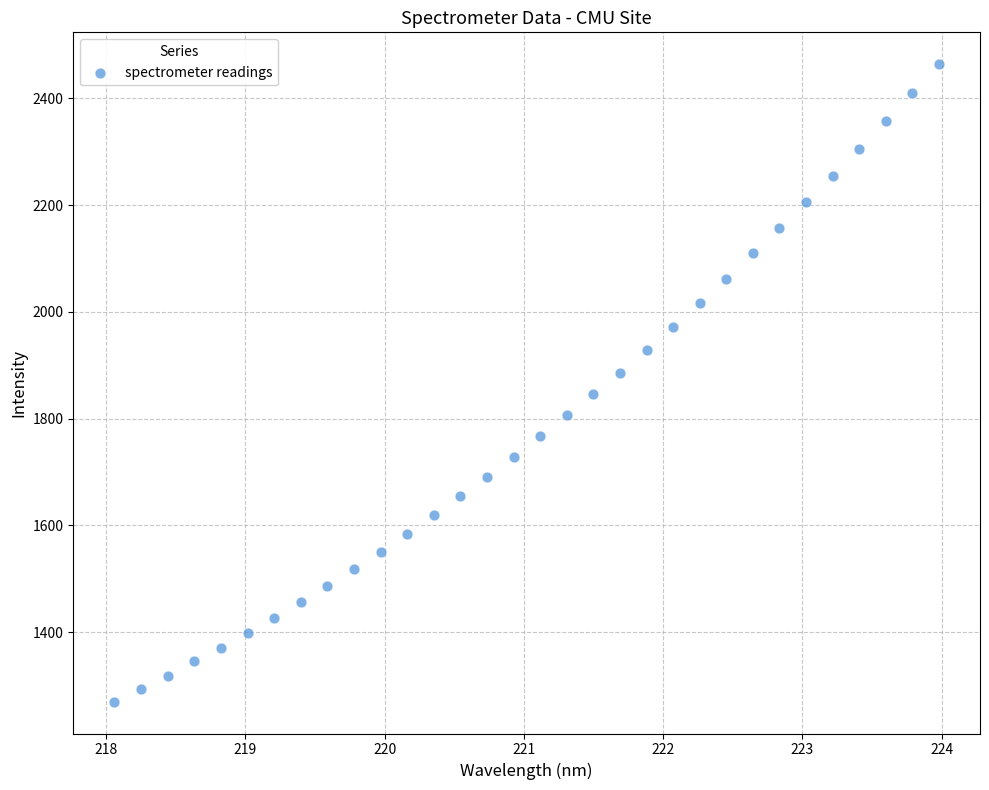

What is the range of Y values (max minus min)?

1193.5